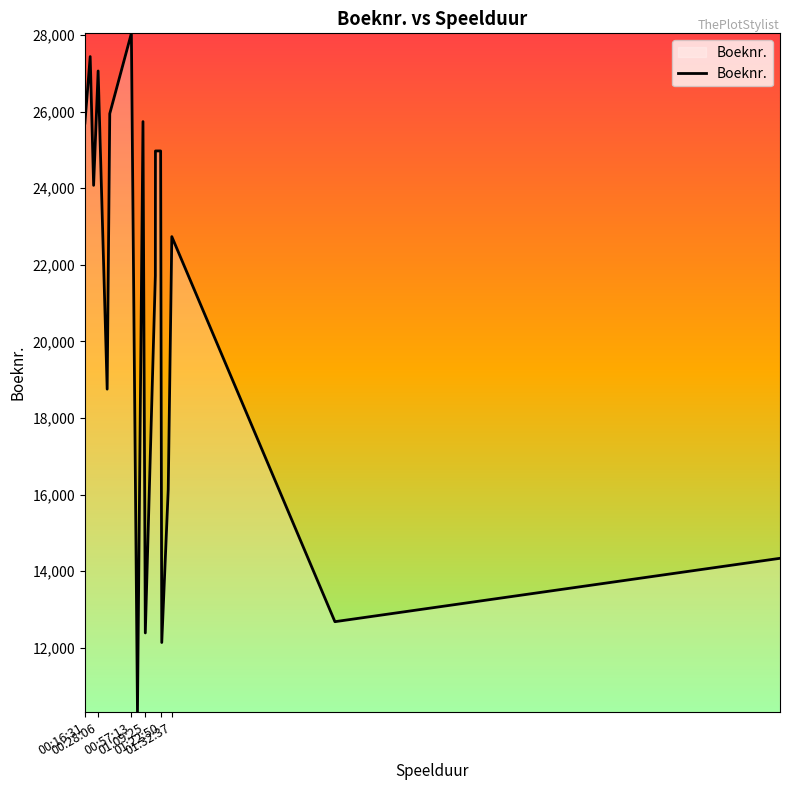

What is the minimum value shown in the chart?

10318